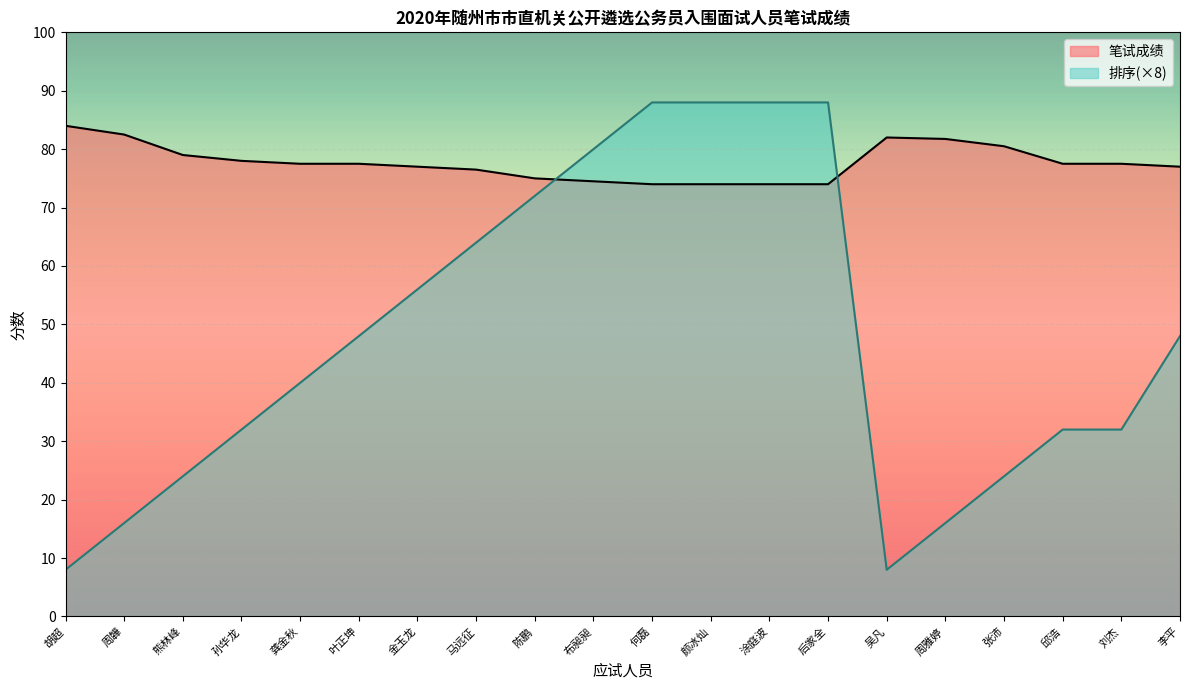

How many data points in 笔试成绩 are above 77?

11